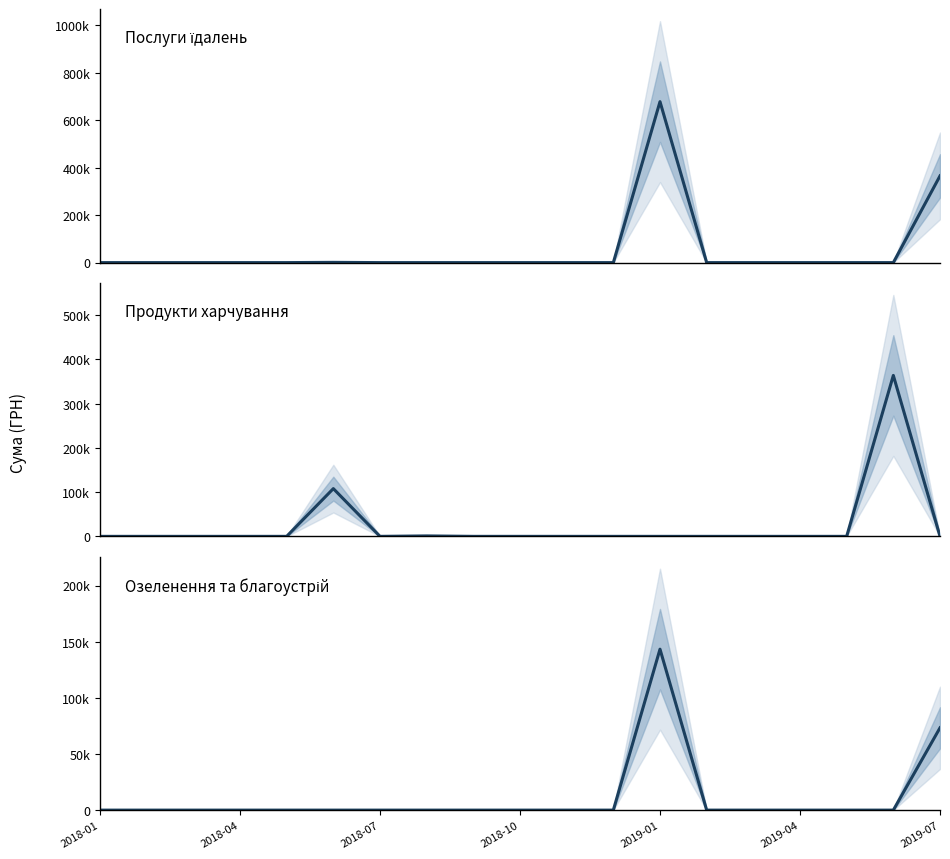

How many lines are shown in the chart?

3